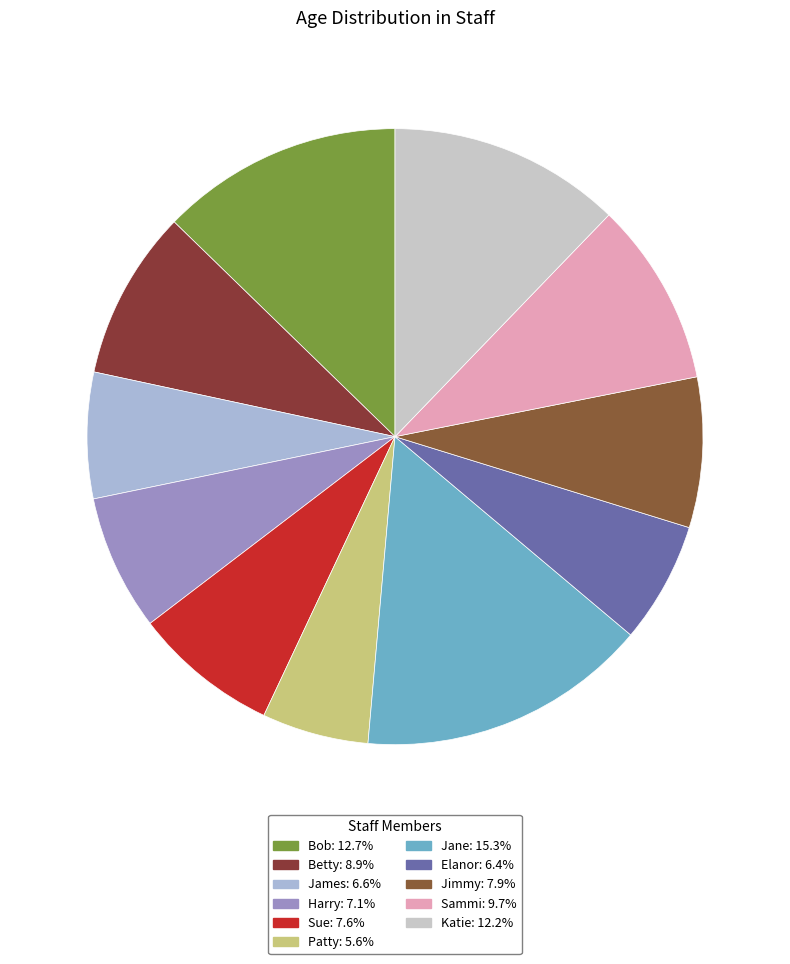

Count the number of slices in the pie.

11